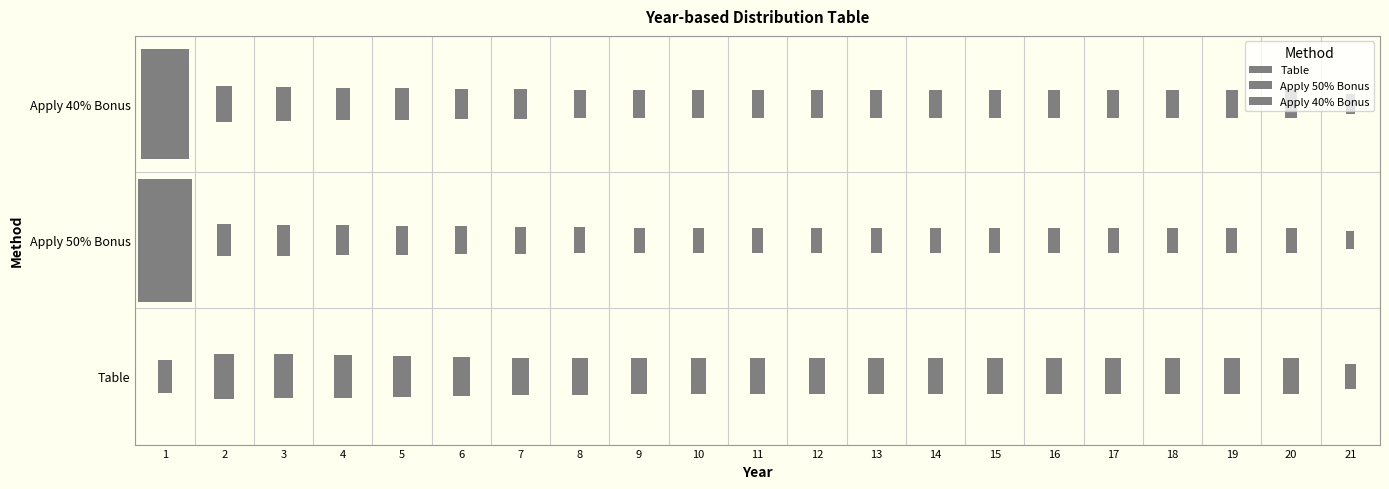

Which category has the lowest value in the Table series?

21